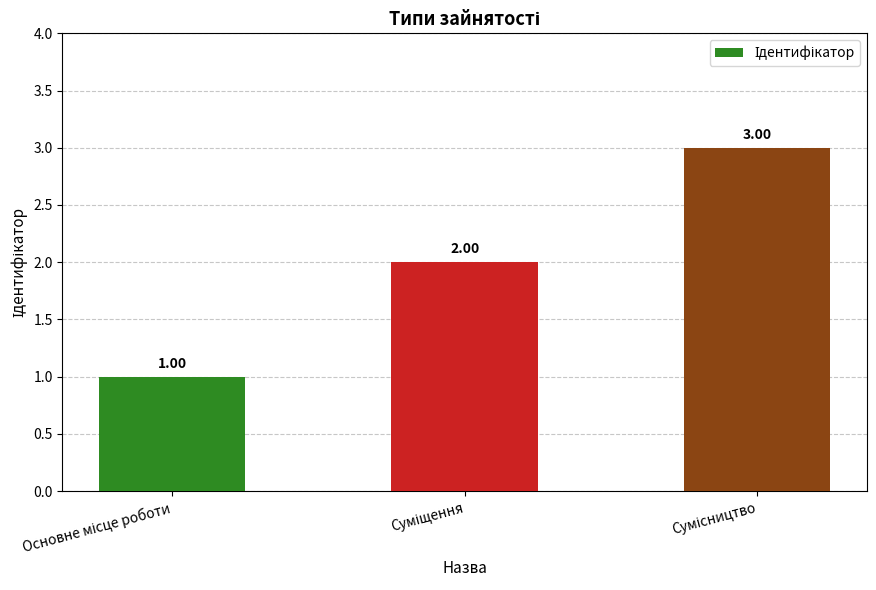

Rank the categories by value from highest to lowest.

Сумісництво, Суміщення, Основне місце роботи